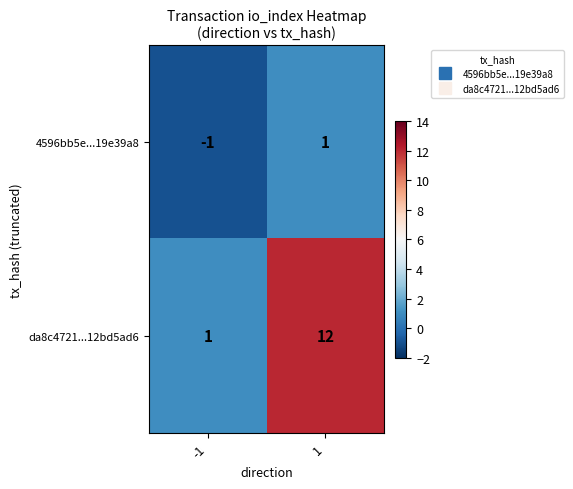

List the series in order of their peak value, highest first.

da8c4721...12bd5ad6, 4596bb5e...19e39a8